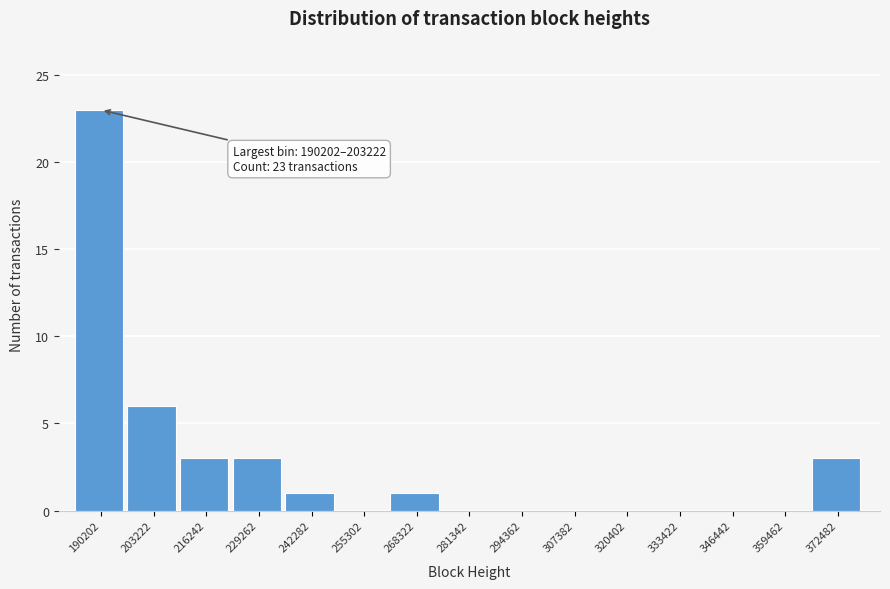

Reading left to right, extract all data points from this chart.

190202=23	203222=6	216242=3	229262=3	242282=1	255302=0	268322=1	281342=0	294362=0	307382=0	320402=0	333422=0	346442=0	359462=0	372482=3